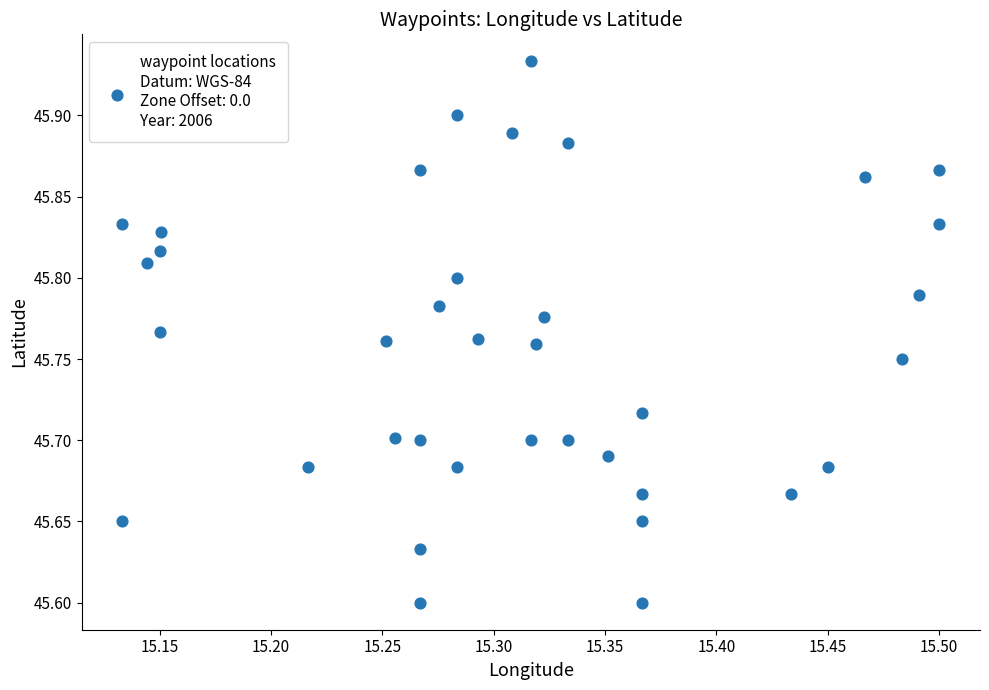

What is the range of Y values (max minus min)?

0.3